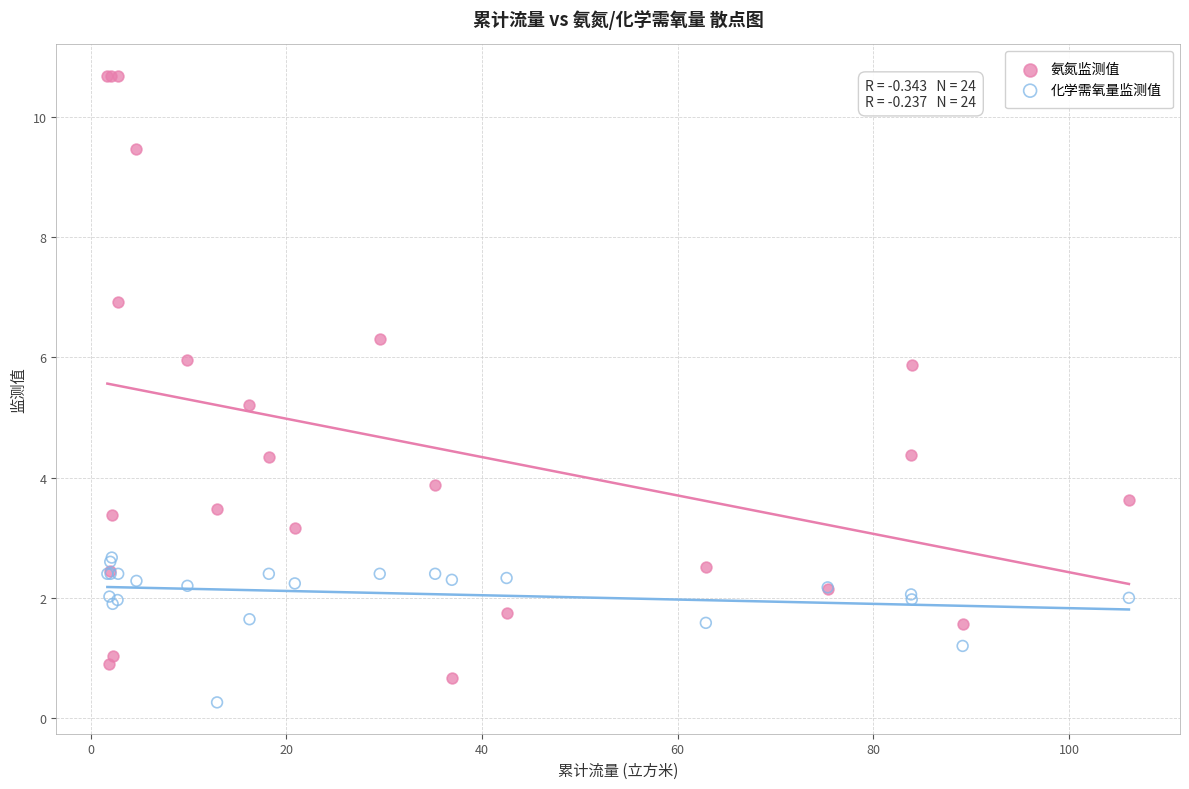

Which series contains the highest Y value?

氨氮监测值